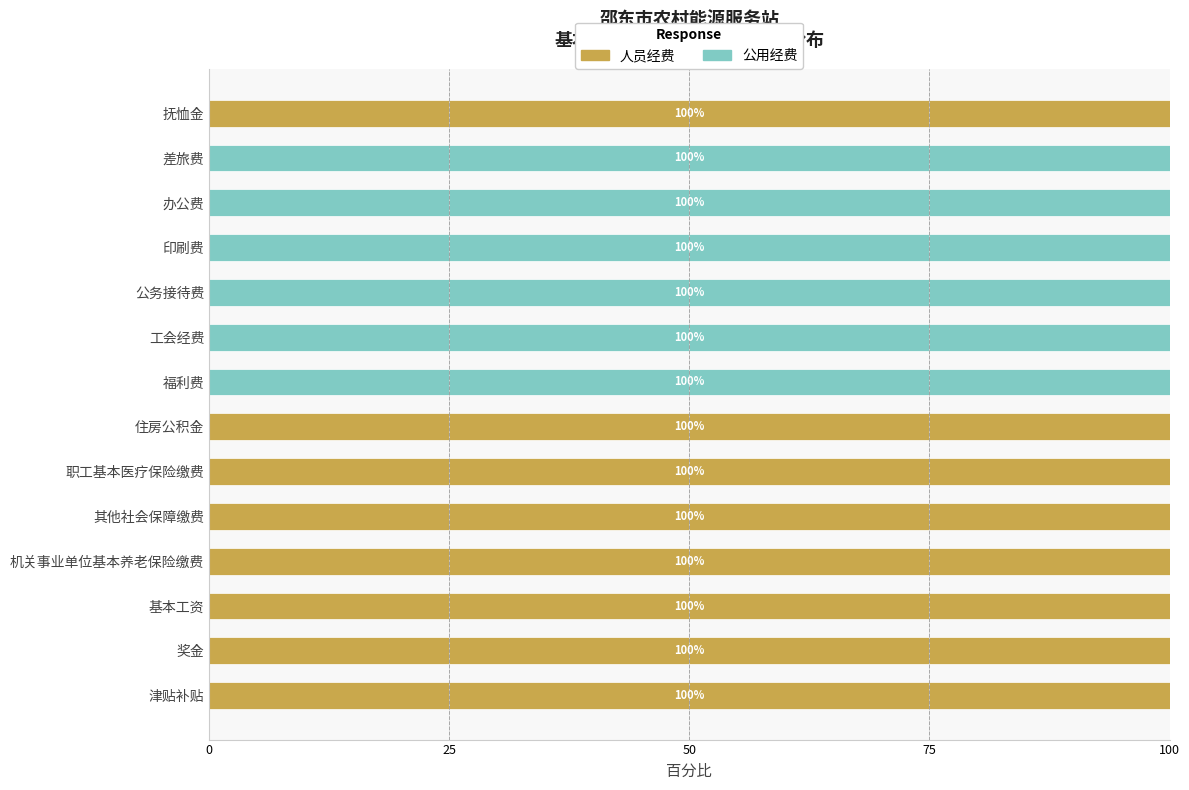

What are all the series names shown in the legend?

人员经费, 公用经费